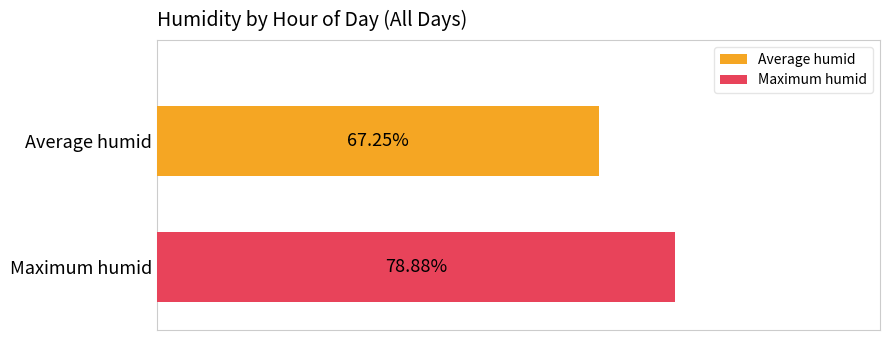

Rank the series by their average value, from lowest to highest.

Average humid, Maximum humid